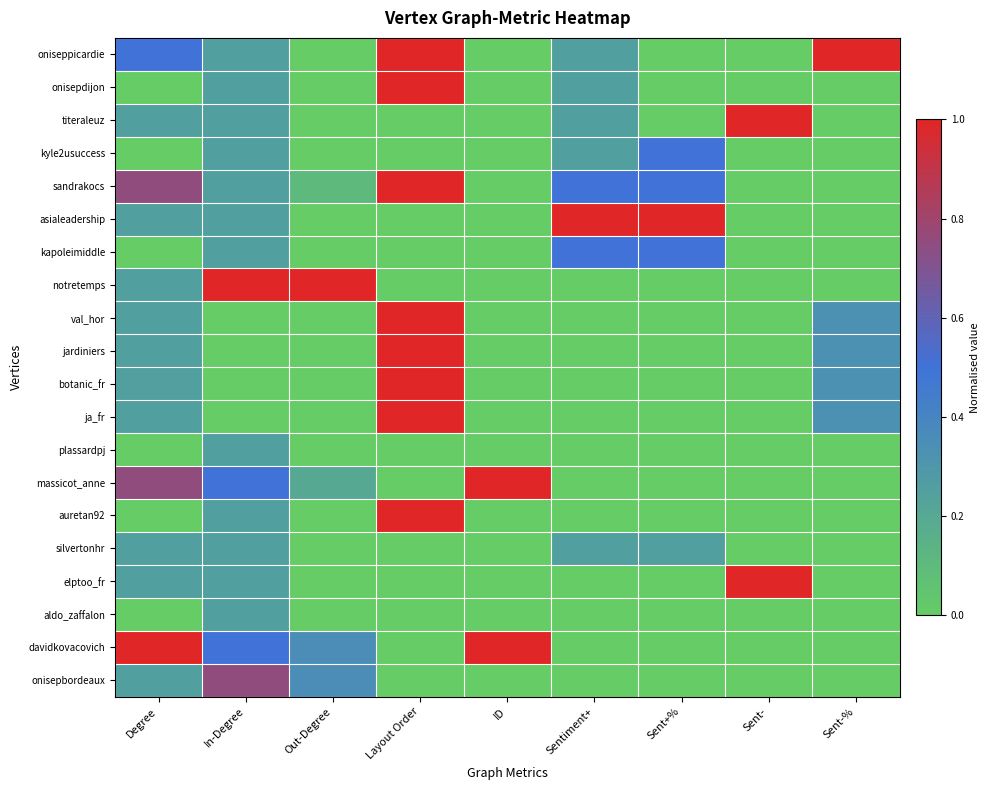

At Degree, list the series in order from smallest to largest.

onisepdijon, kyle2usuccess, kapoleimiddle, plassardpj, auretan92, aldo_zaffalon, titeraleuz, asialeadership, notretemps, val_hor, jardiniers, botanic_fr, ja_fr, silvertonhr, elptoo_fr, onisepbordeaux, oniseppicardie, sandrakocs, massicot_anne, davidkovacovich